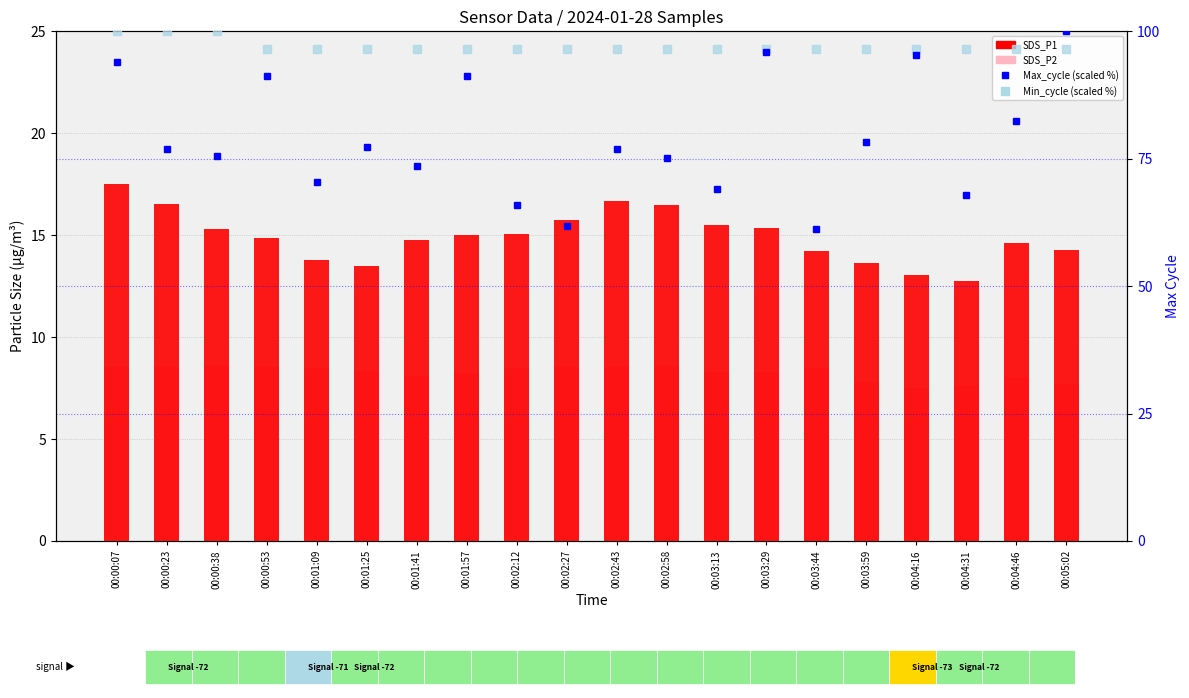

What is the value of the Max_cycle (scaled %) bar at the 3rd from the left?

75.6